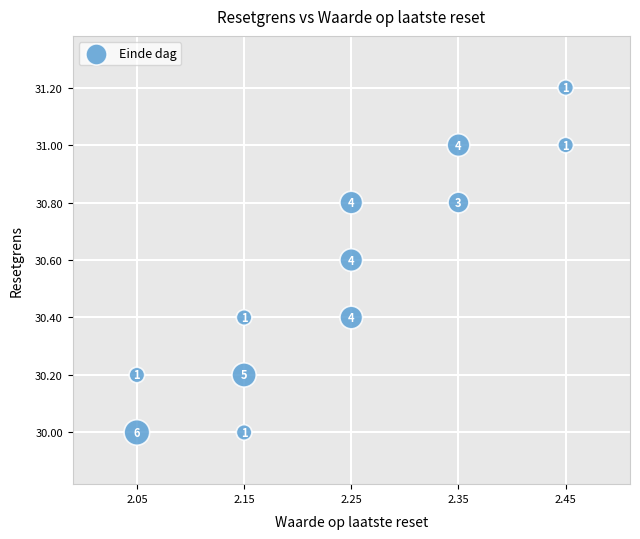

What Y value in the scatter plot is closest to 30?

30.0